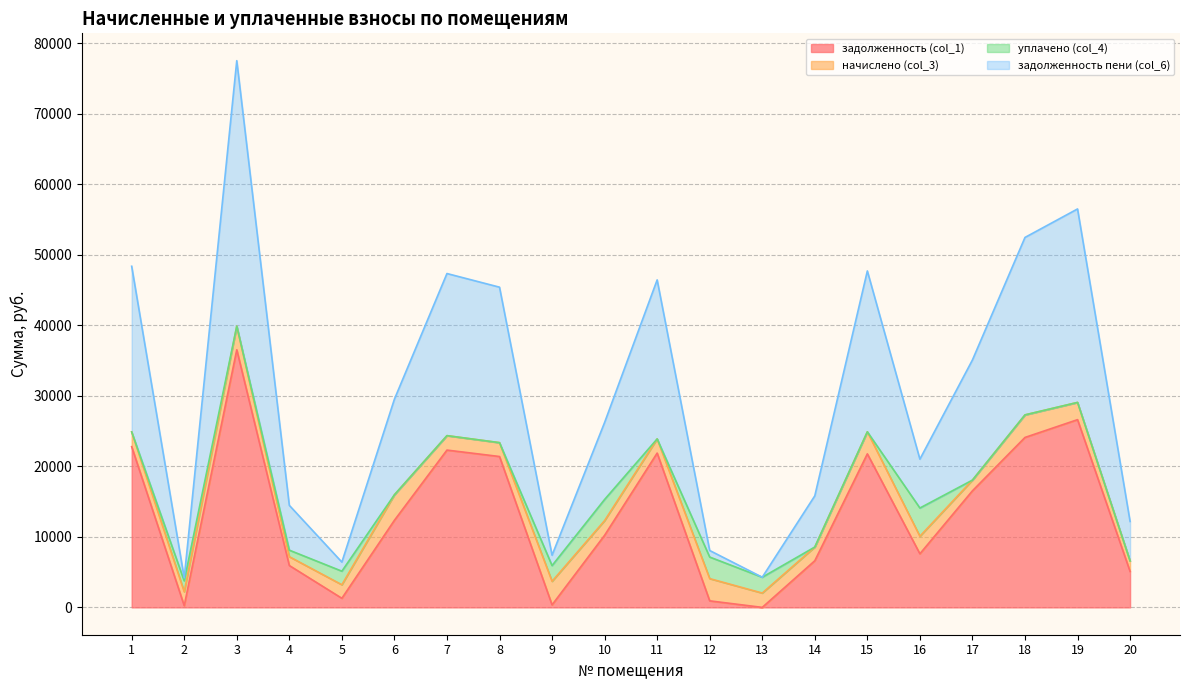

At which category is the sum across all series the highest?

3